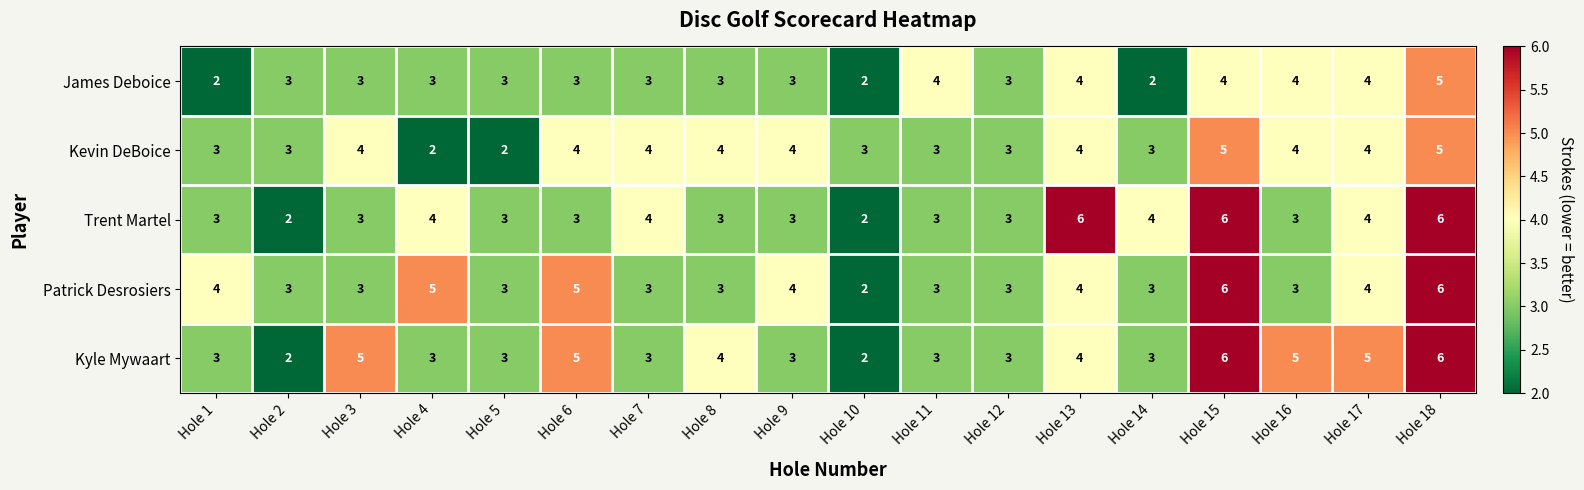

Between Hole 10 and Hole 11, which series saw the biggest shift?

James Deboice